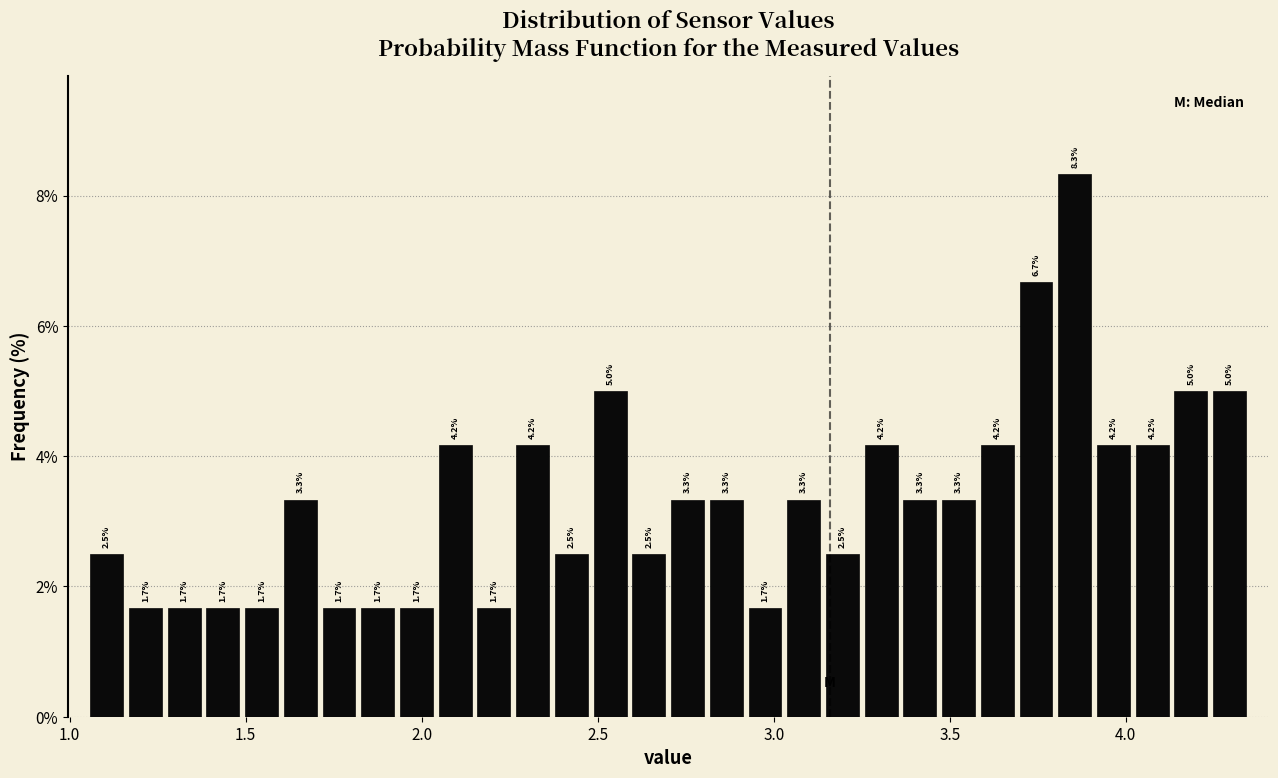

Around what value on the x-axis is the tallest bar? Give the approximate position of its centre, as read against the axis.

3.85